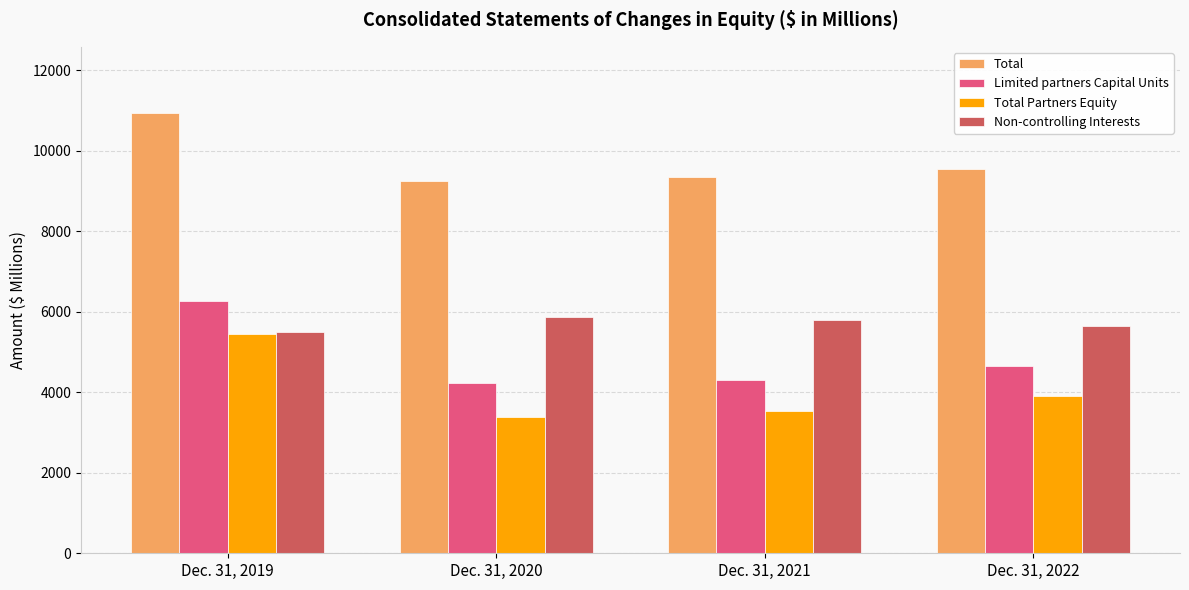

At which category is the sum across all series the highest?

Dec. 31, 2019